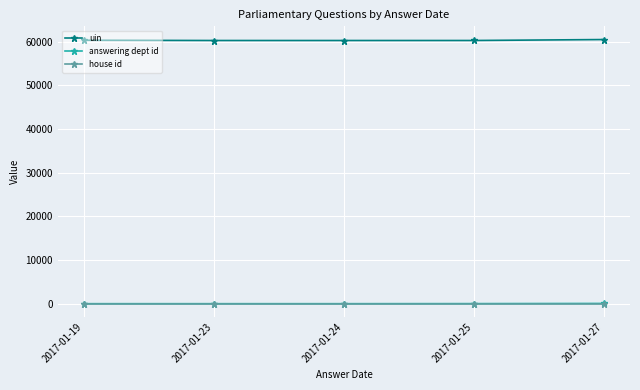

What is the minimum value for uin?

60301